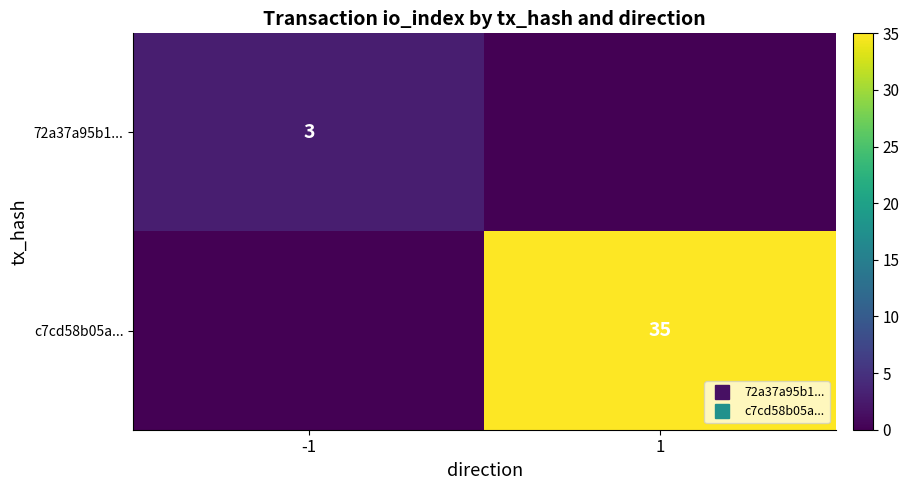

Count the 72a37a95b1... values in the range 0 to 3.

2